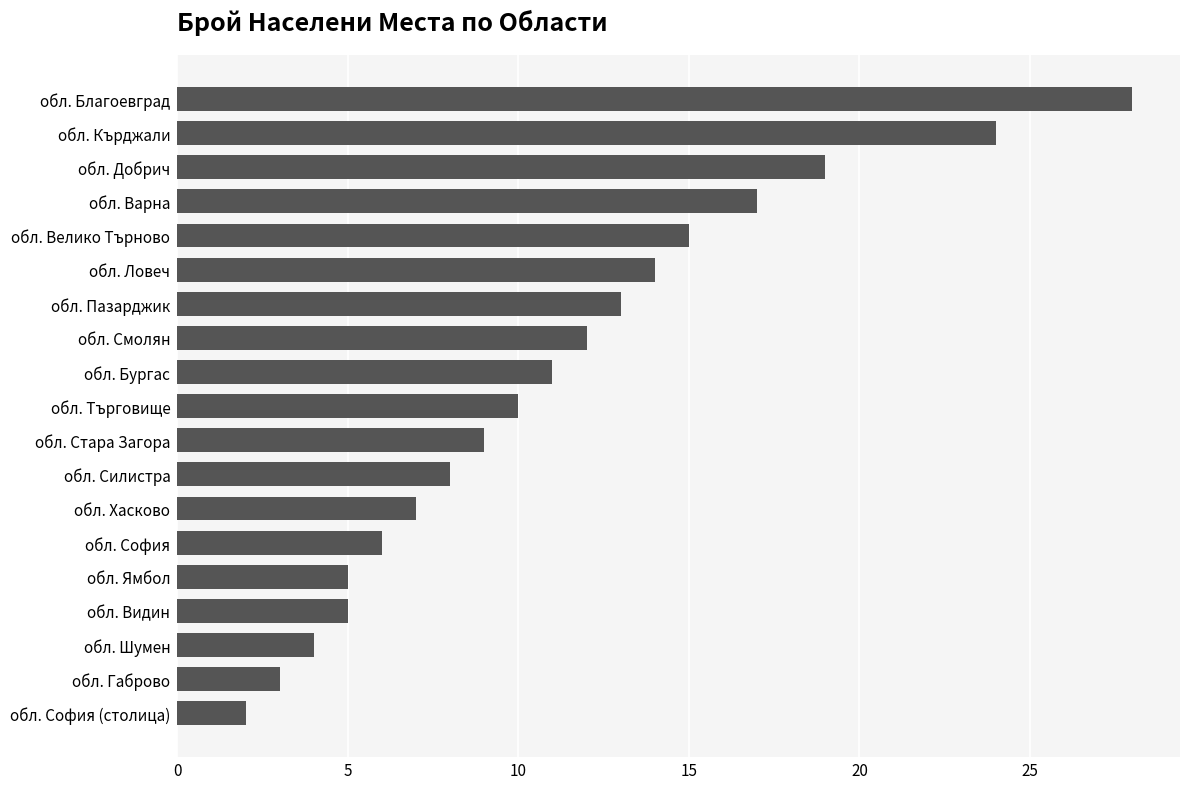

The chart shows a value of 7 at обл. Хасково. True or false?

True